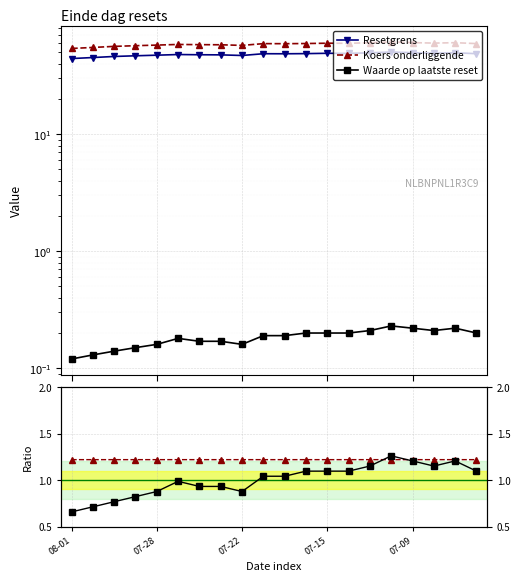

What is the average value of the Koers / Resetgrens series?

1.2